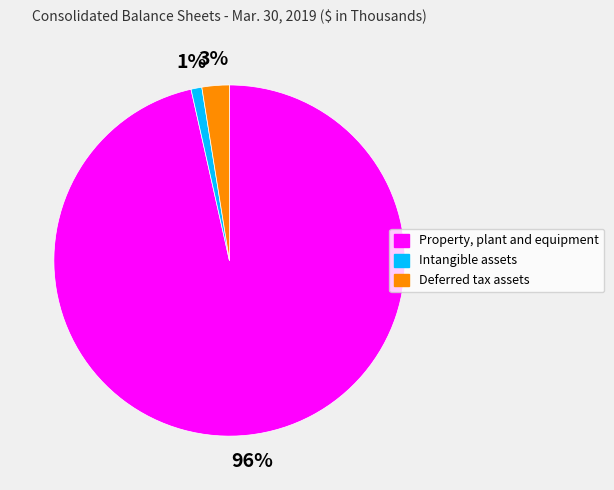

Which category has the smallest portion of the pie?

Intangible assets